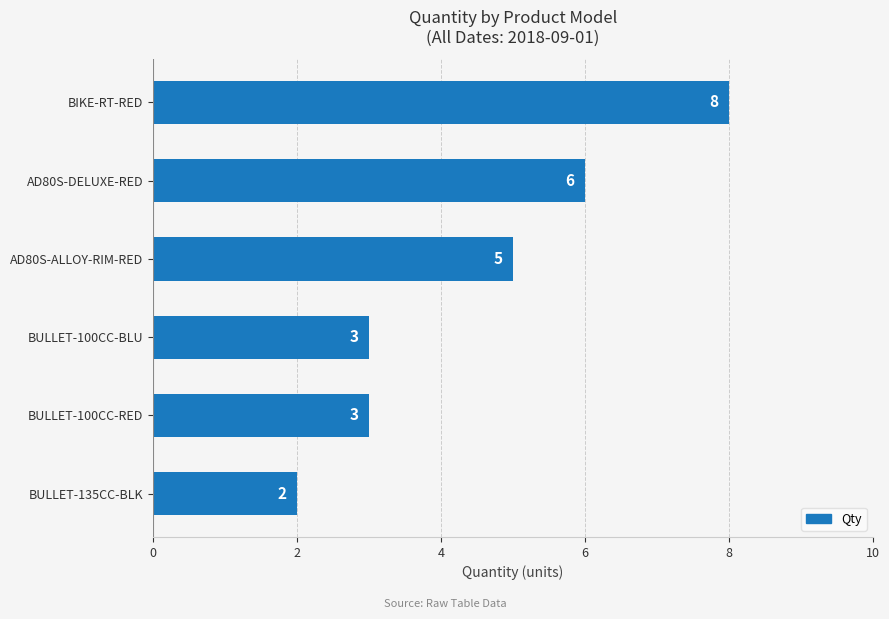

At which label is the value closest to 5?

AD80S-ALLOY-RIM-RED